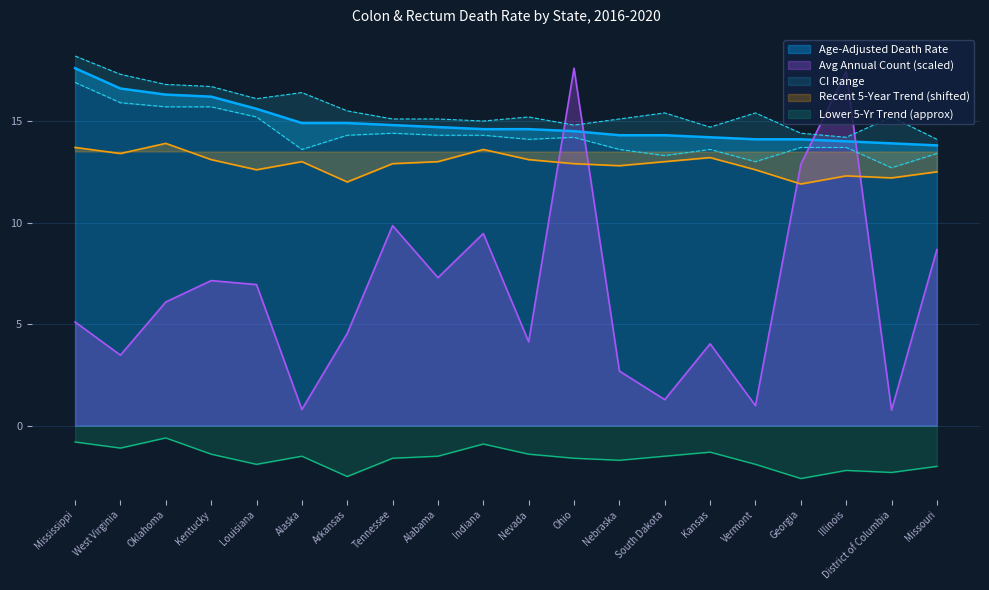

What is the sum of the Upper CI (Rate) values at Kentucky and Georgia?

31.1